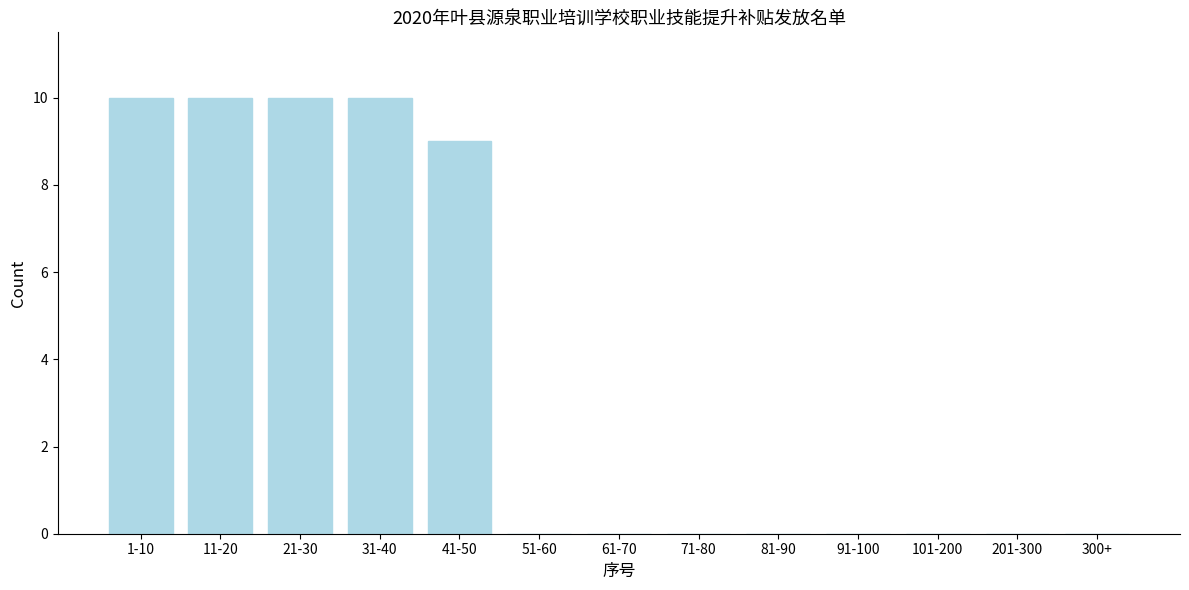

Reading right to left, what are all the values shown in this chart?

300+=0	201-300=0	101-200=0	91-100=0	81-90=0	71-80=0	61-70=0	51-60=0	41-50=9	31-40=10	21-30=10	11-20=10	1-10=10